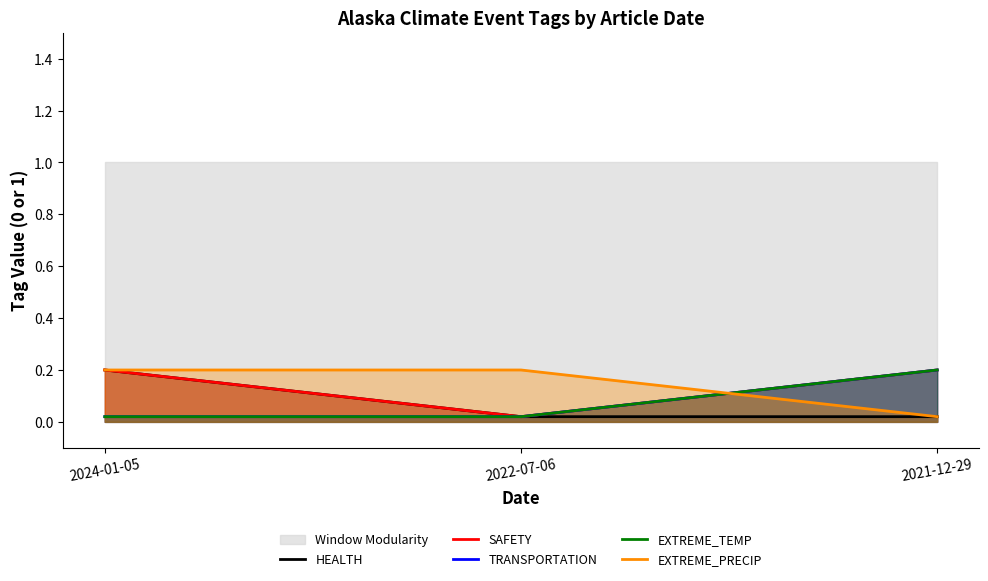

At which category is the sum across all series the highest?

2024-01-05